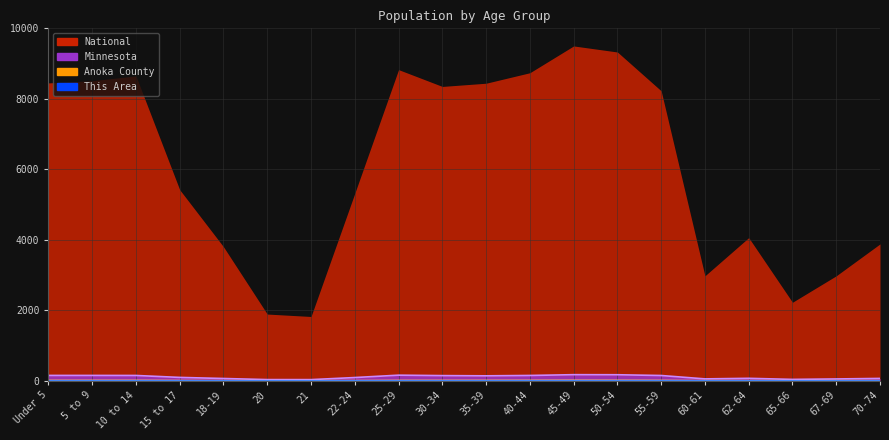

Which has a higher value, 35-39 or 67-69?

35-39